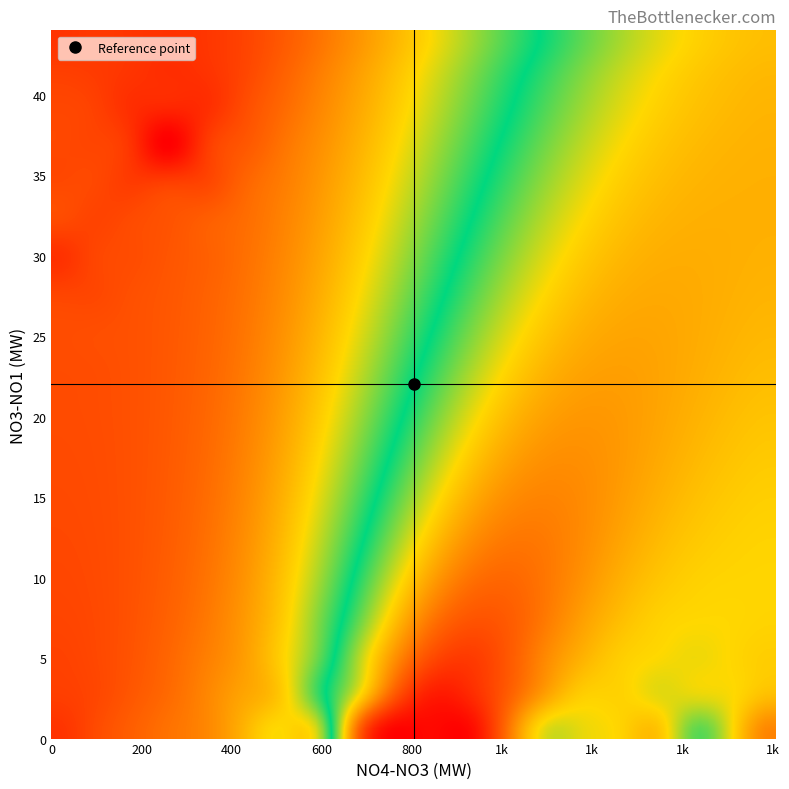

At which category is the sum across all series the highest?

18